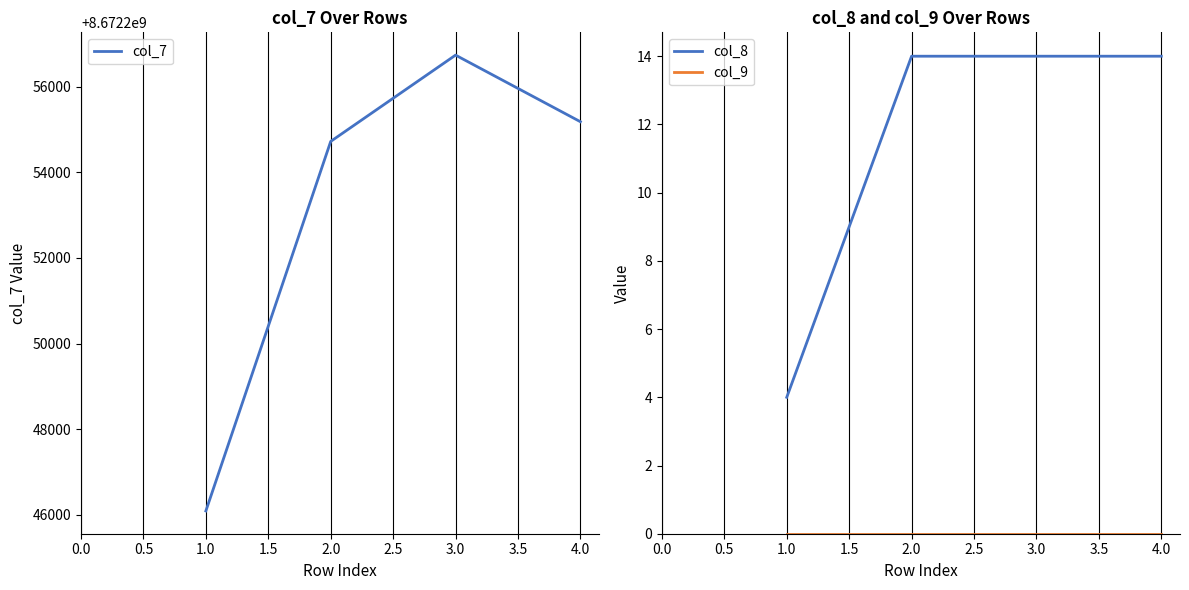

True or false: col_7 and col_8 cross at least once.

False